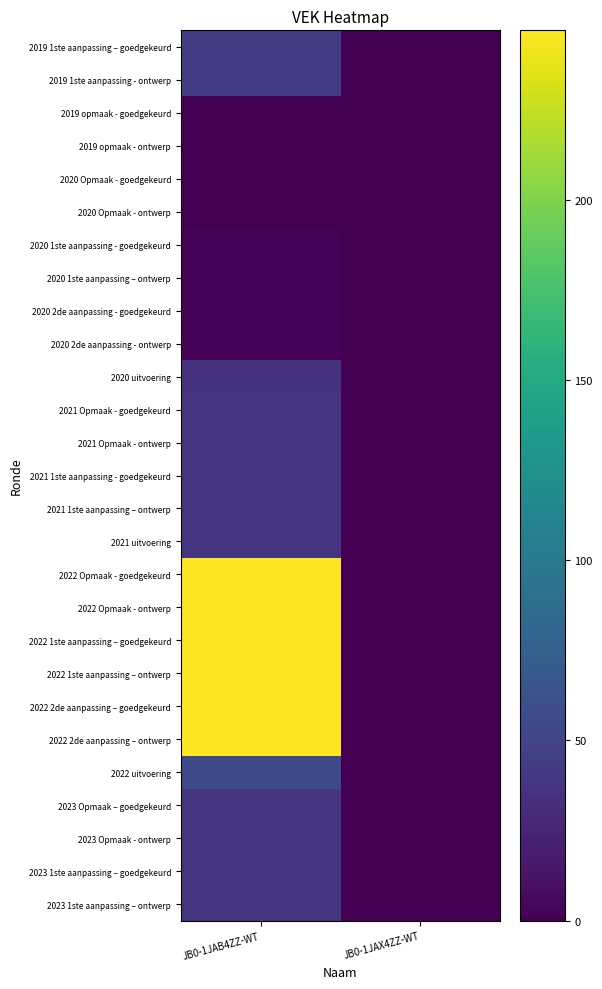

Rank the series at JB0-1JAX4ZZ-WT from lowest to highest value.

2019 1ste aanpassing – goedgekeurd, 2019 1ste aanpassing - ontwerp, 2019 opmaak - goedgekeurd, 2019 opmaak - ontwerp, 2020 Opmaak - goedgekeurd, 2020 Opmaak - ontwerp, 2020 1ste aanpassing - goedgekeurd, 2020 1ste aanpassing – ontwerp, 2020 2de aanpassing - goedgekeurd, 2020 2de aanpassing - ontwerp, 2020 uitvoering, 2021 Opmaak - goedgekeurd, 2021 Opmaak - ontwerp, 2021 1ste aanpassing - goedgekeurd, 2021 1ste aanpassing – ontwerp, 2021 uitvoering, 2022 Opmaak - goedgekeurd, 2022 Opmaak - ontwerp, 2022 1ste aanpassing – goedgekeurd, 2022 1ste aanpassing – ontwerp, 2022 2de aanpassing – goedgekeurd, 2022 2de aanpassing – ontwerp, 2022 uitvoering, 2023 Opmaak – goedgekeurd, 2023 Opmaak - ontwerp, 2023 1ste aanpassing – goedgekeurd, 2023 1ste aanpassing – ontwerp